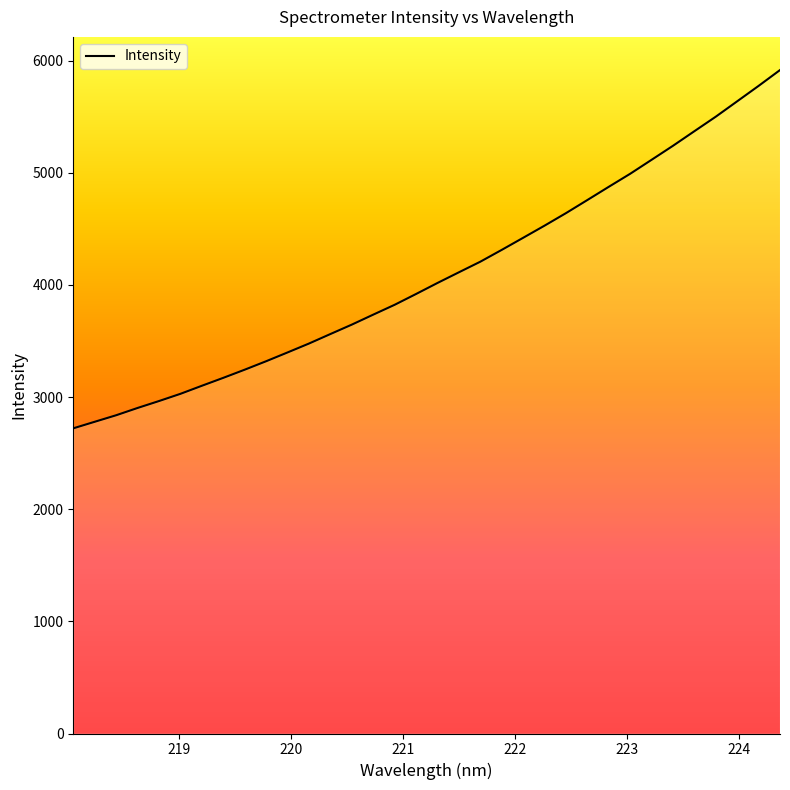

What is the maximum value shown in the chart?

5916.1